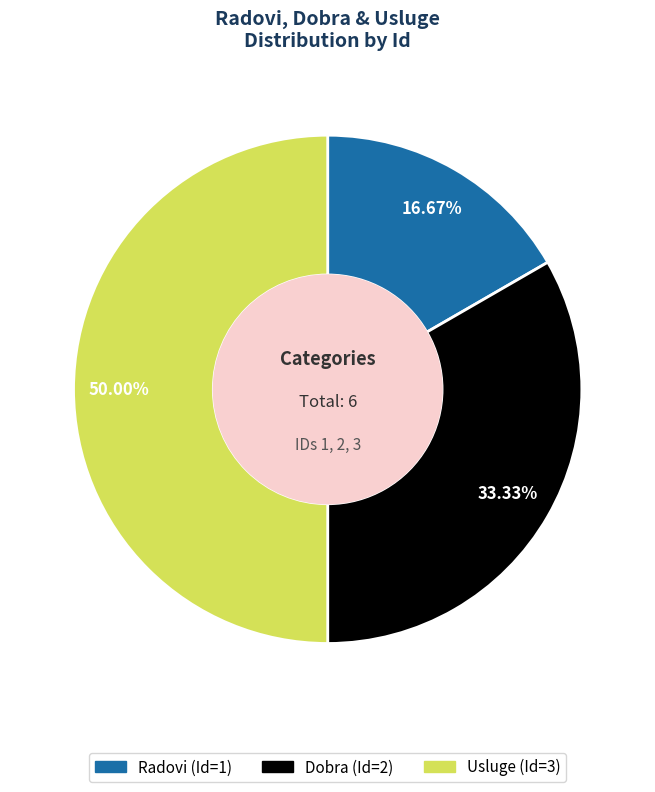

Which category has the smallest portion of the pie?

Radovi